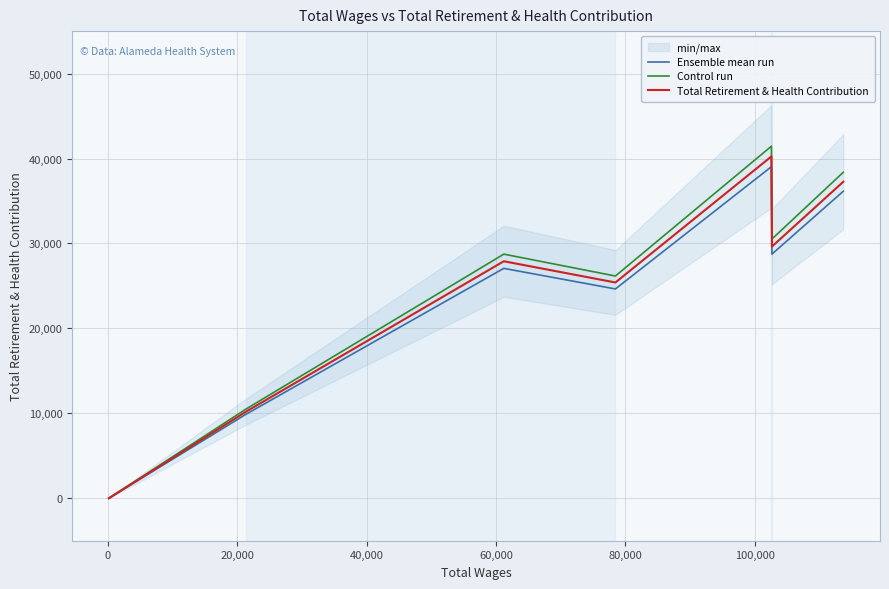

True or false: Ensemble mean run has a value of 13165.0 at 100,000.

False